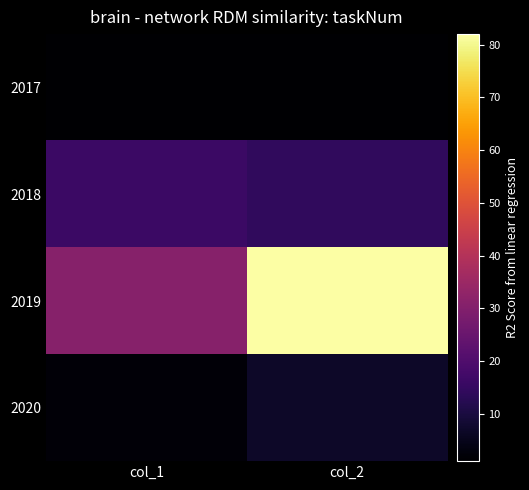

At how many categories does at least one series exceed 16?

2